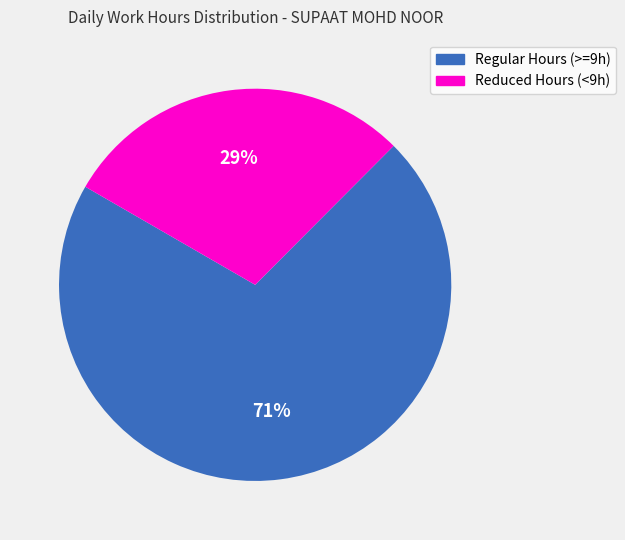

Which category has the smallest portion of the pie?

Reduced Hours (<9h)